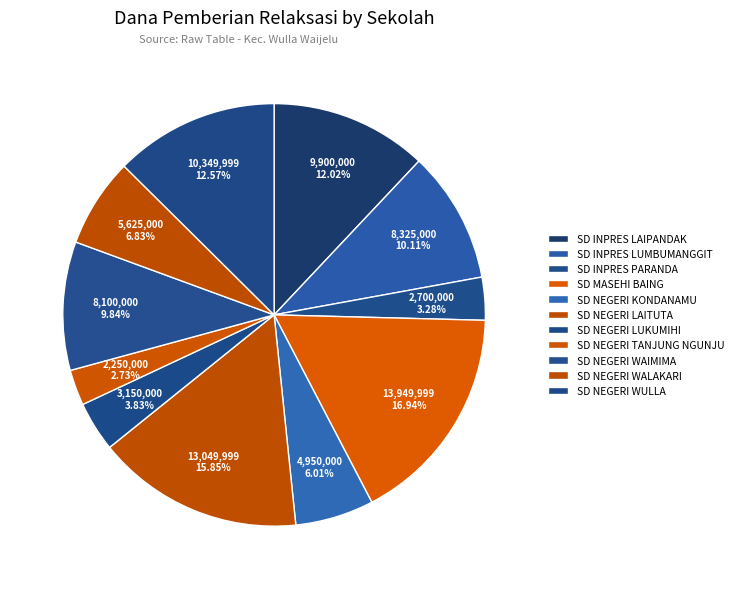

Is SD NEGERI KONDANAMU the majority of the pie?

No